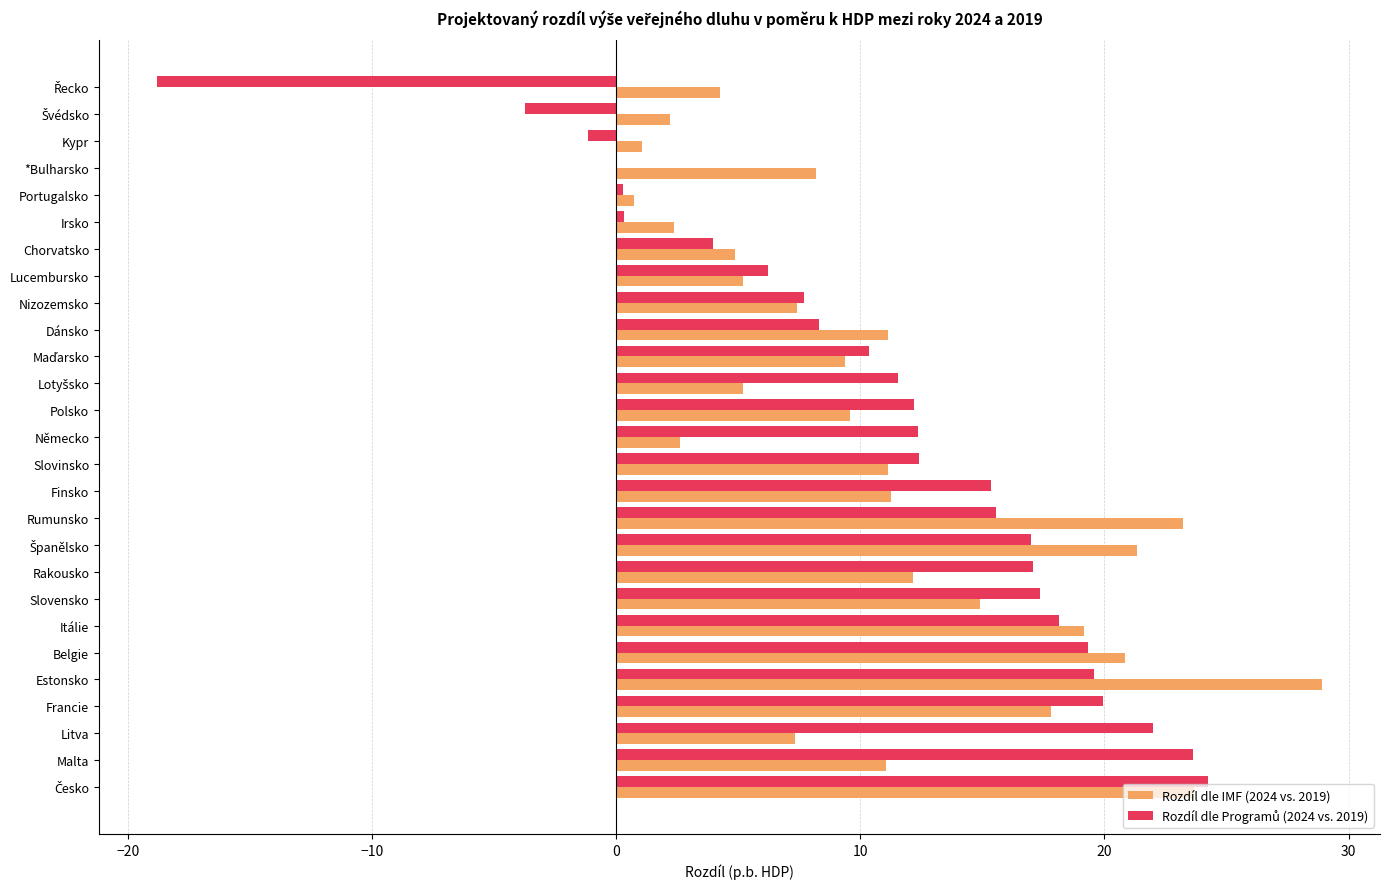

Between Kypr and Dánsko, which series saw the biggest shift?

Rozdíl dle IMF (2024 vs. 2019)